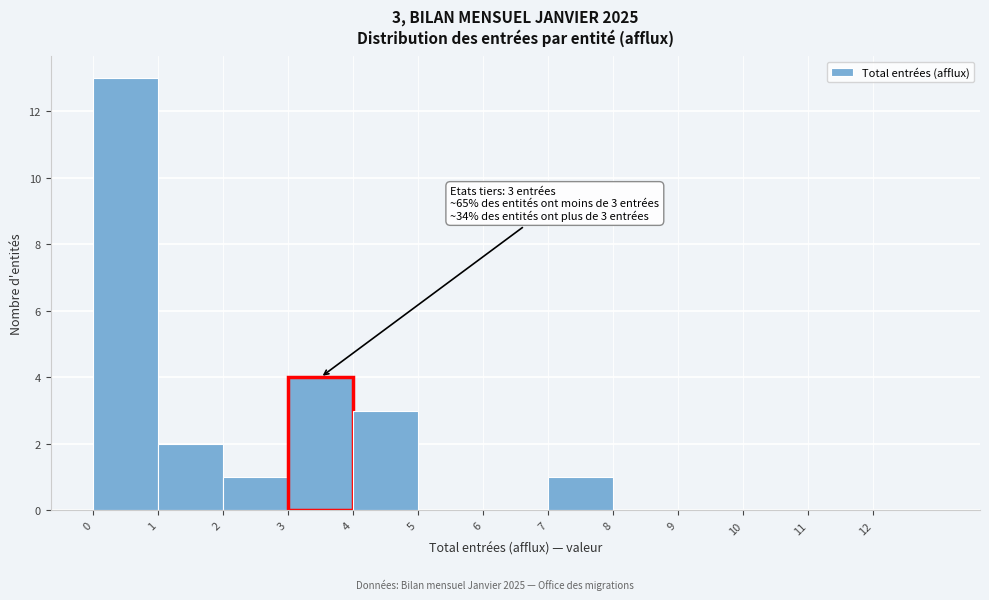

Over which range of the x-axis is the bar tallest?

0 to 1